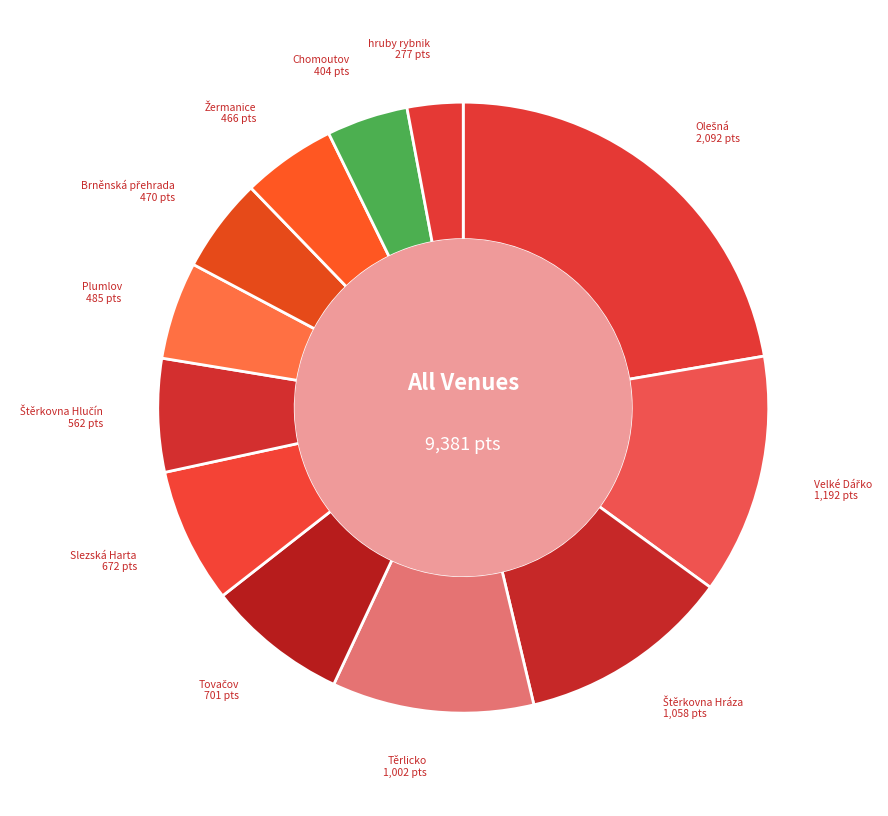

Does any single category account for the majority?

No